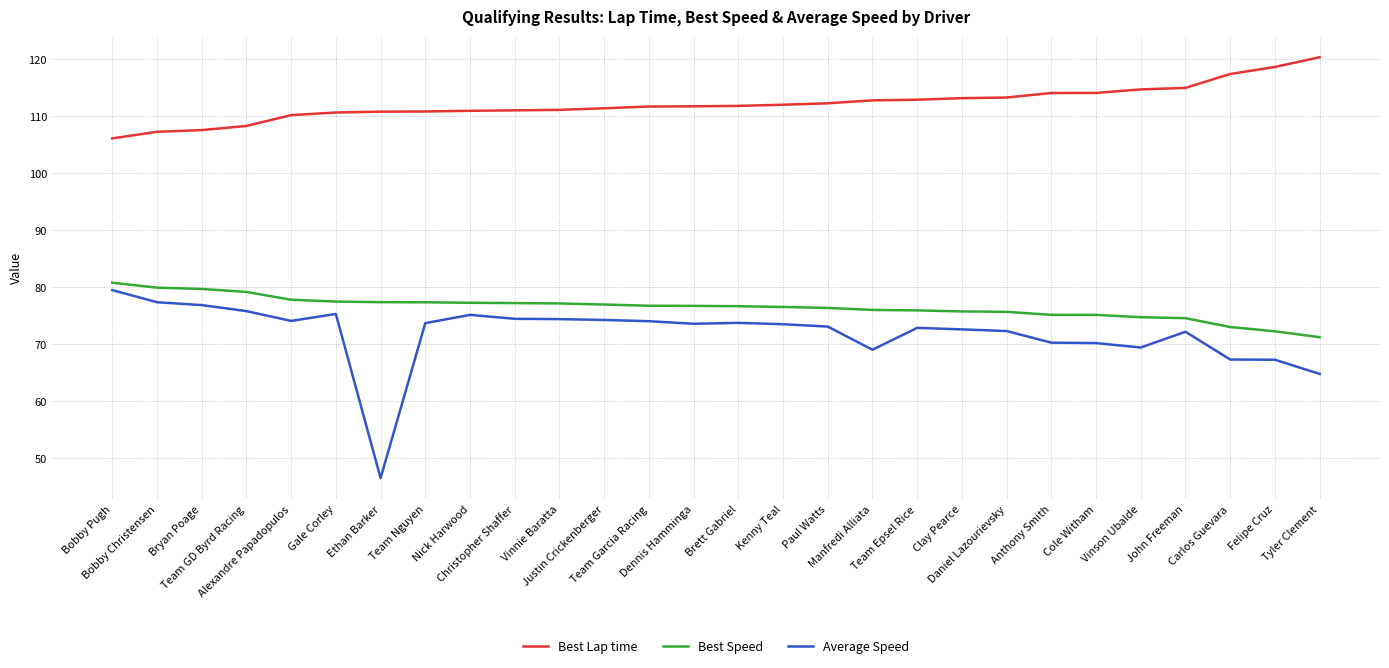

The value of Best Lap time at Vinnie Baratta is 111.1. True or false?

True